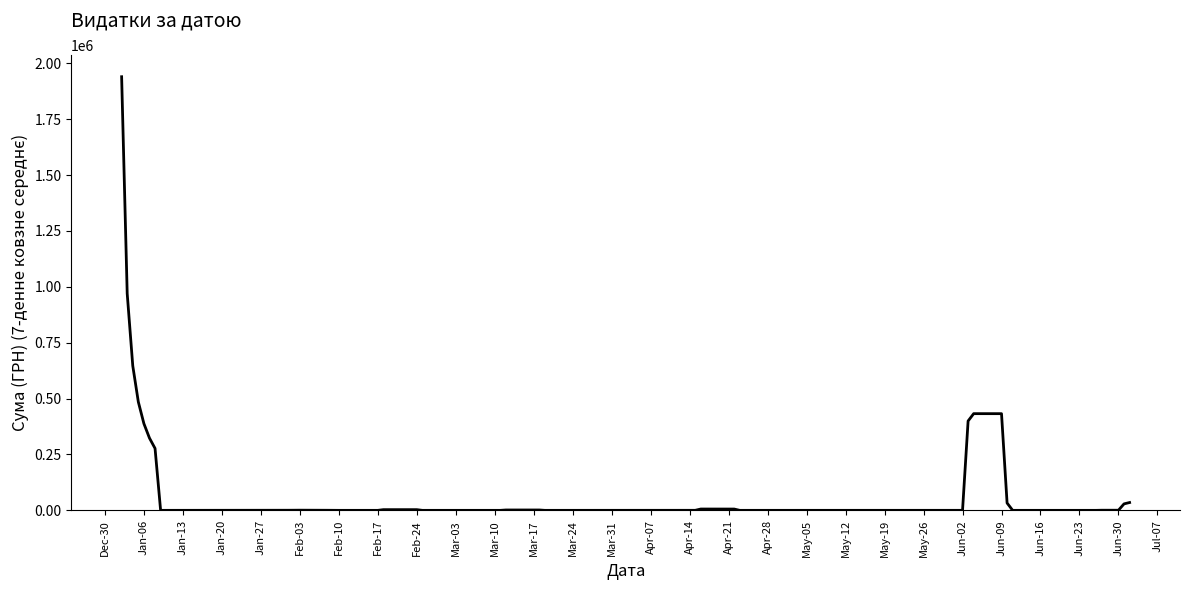

What is the greatest value displayed?

1940247.1